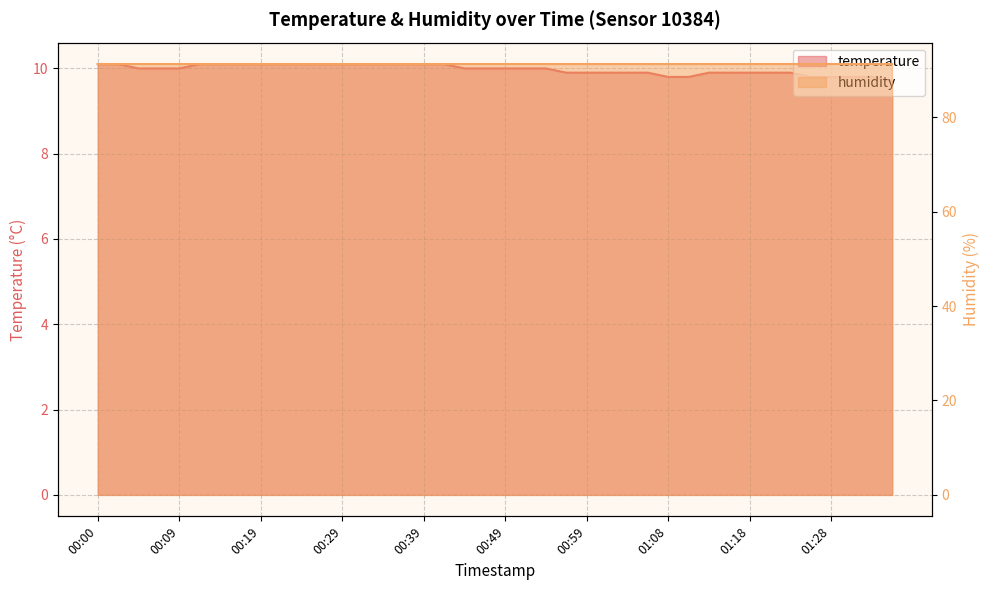

Is it true that the value at 00:07 is 13.6?

False